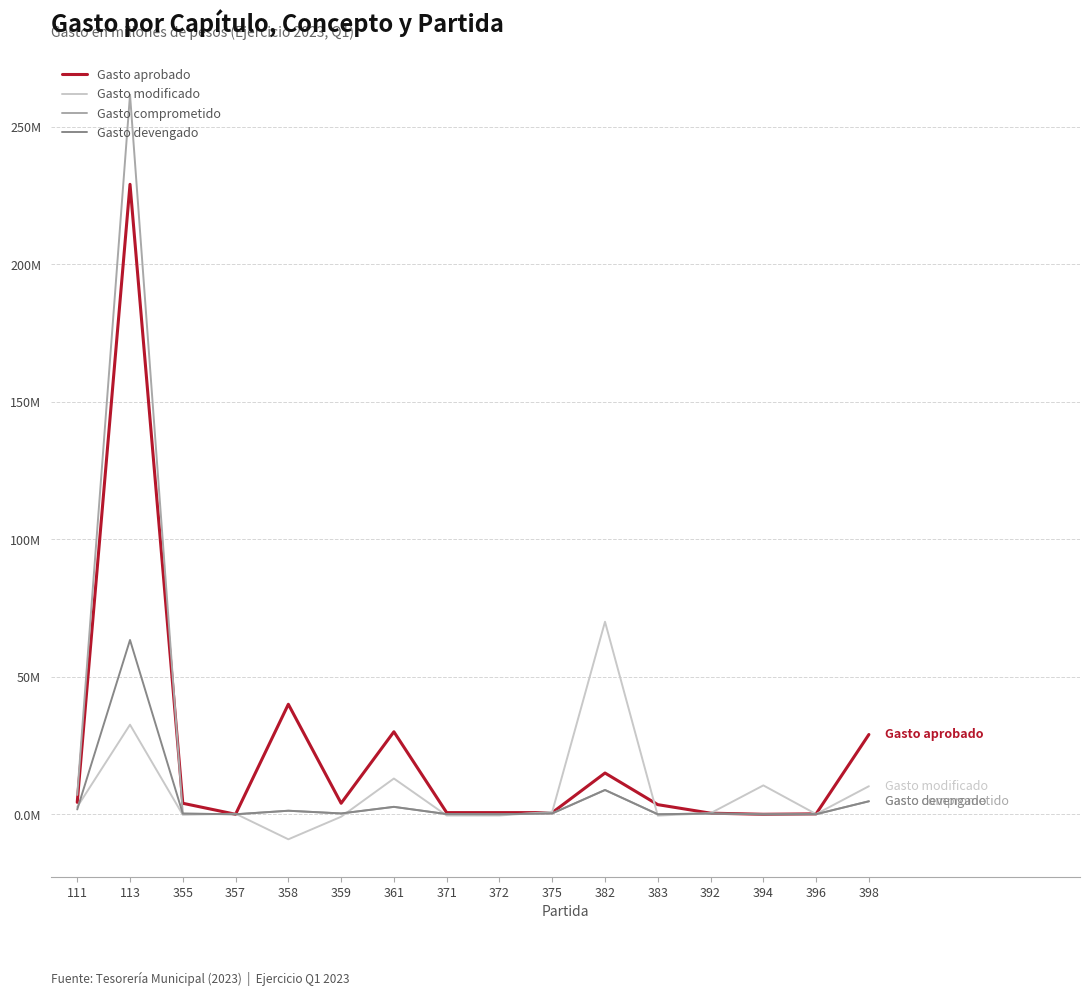

At which category does Gasto comprometido reach its first local peak?

113